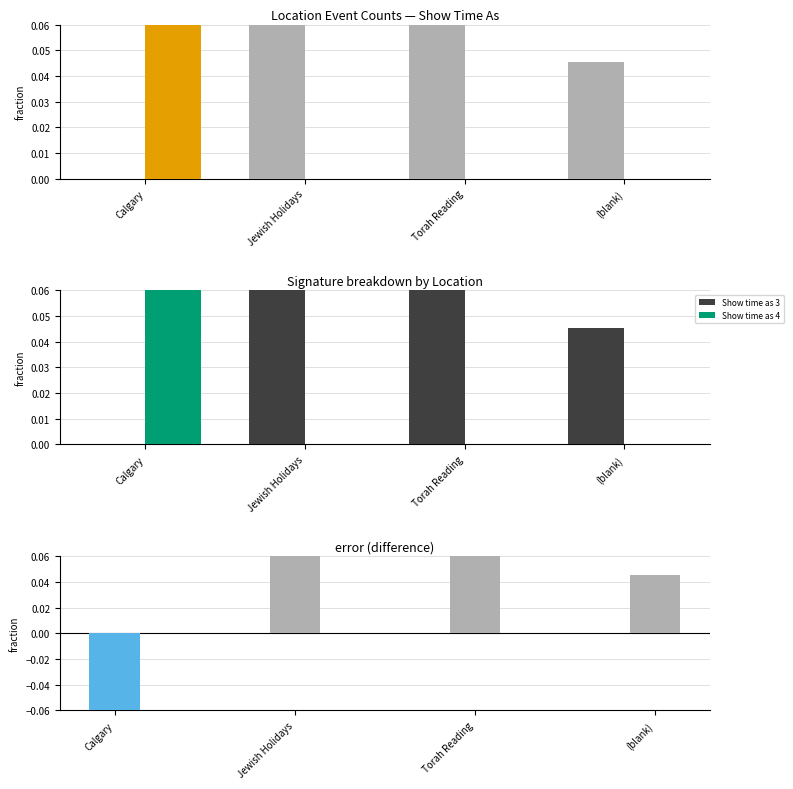

How many data points does each series have?

4